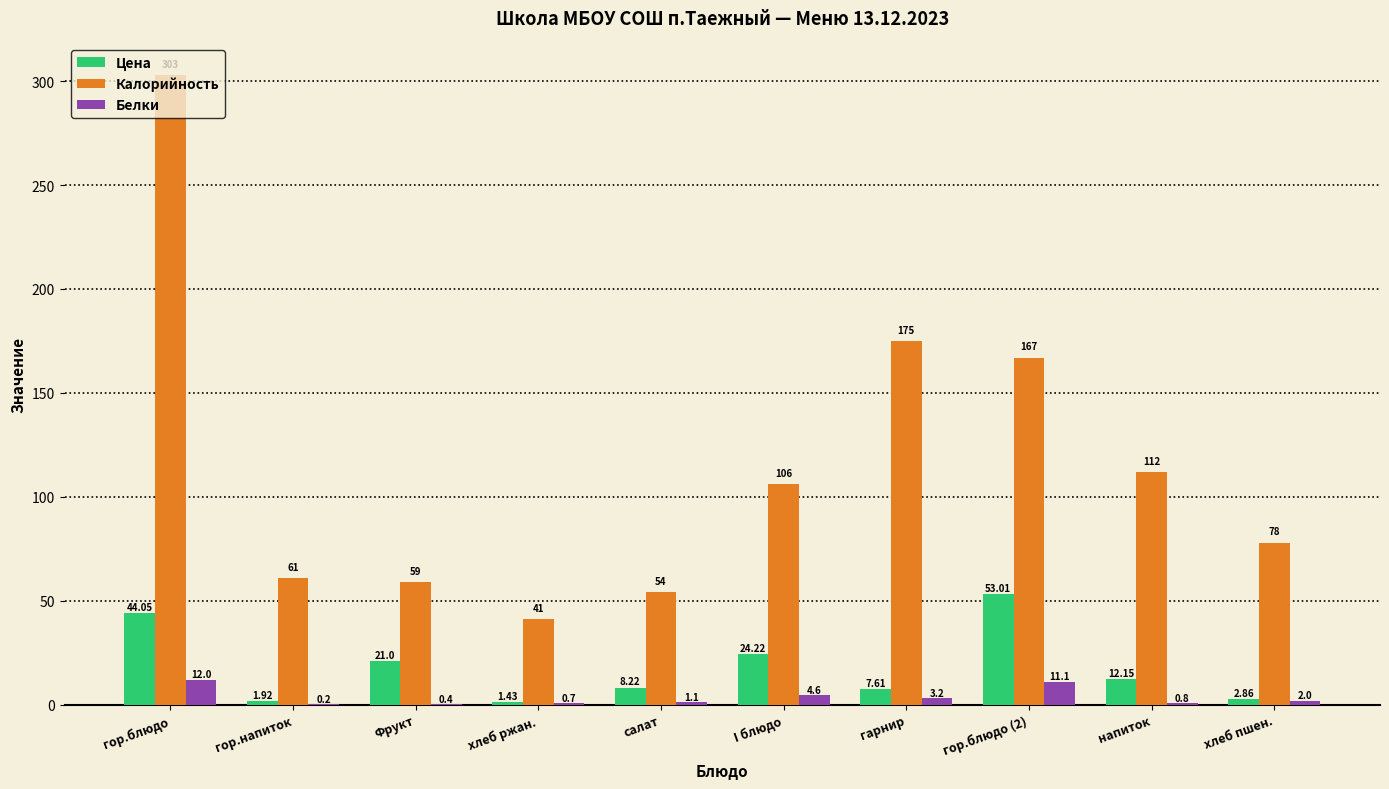

Which series changed the most between Фрукт and гарнир?

Калорийность